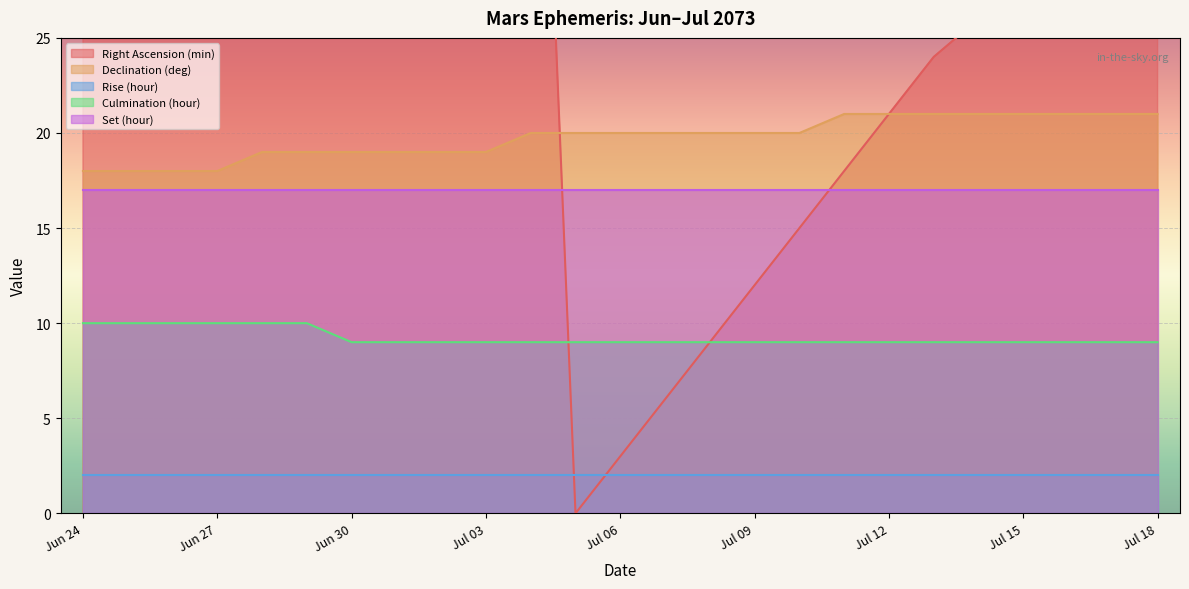

What is the difference between the second highest and minimum values in the Culmination (hour) series?

1